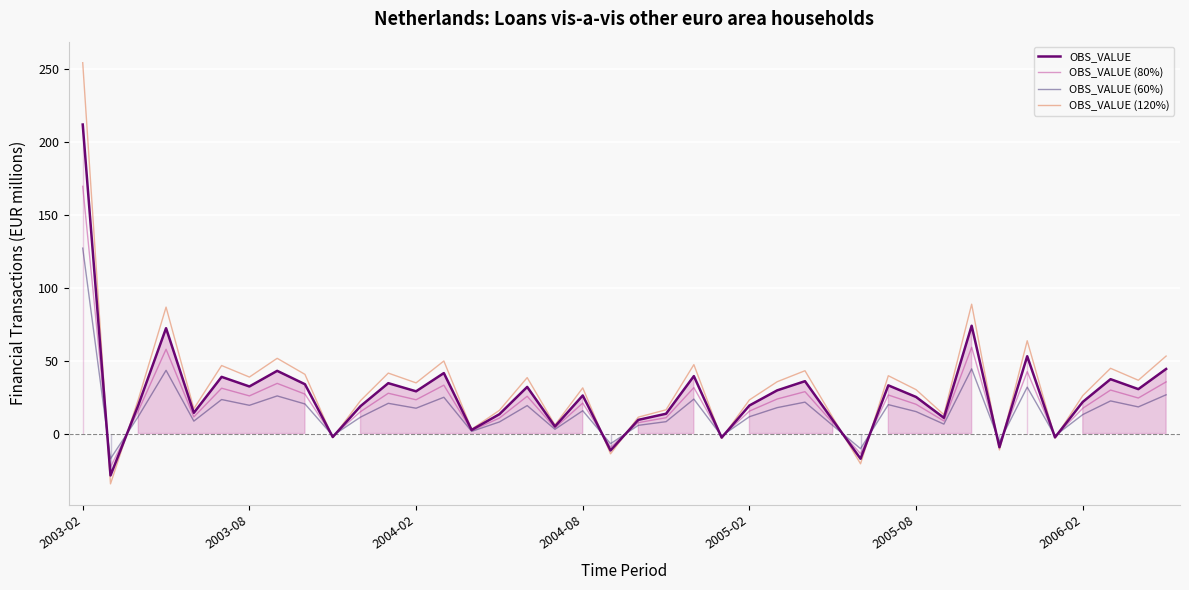

How many data points in OBS_VALUE (120%) are less than 31?

20